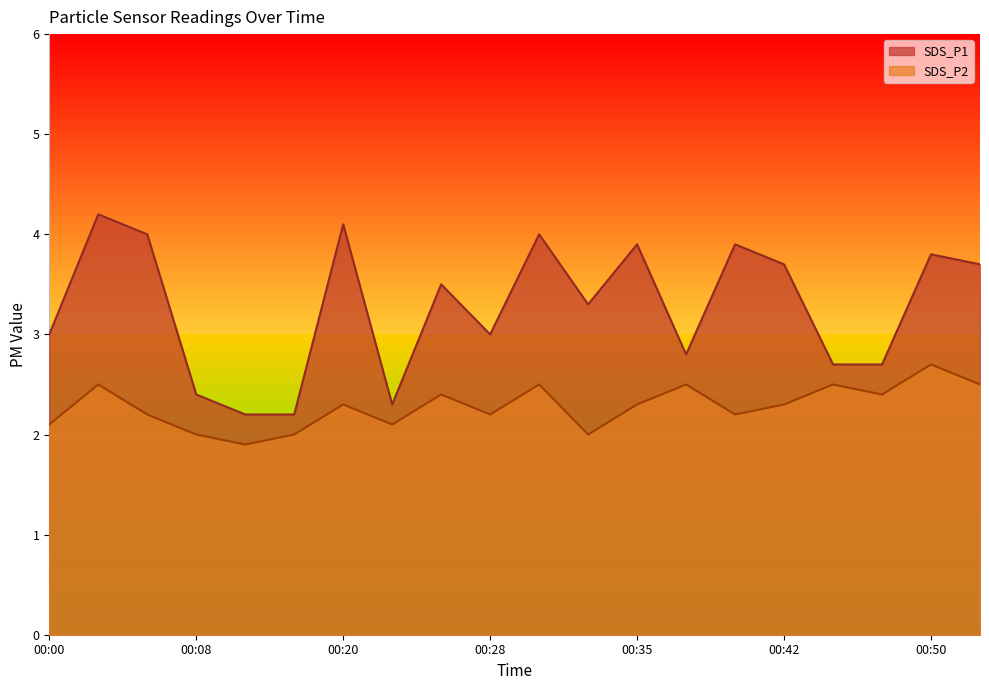

True or false: SDS_P1 has more than 2 points higher than both neighbors.

True